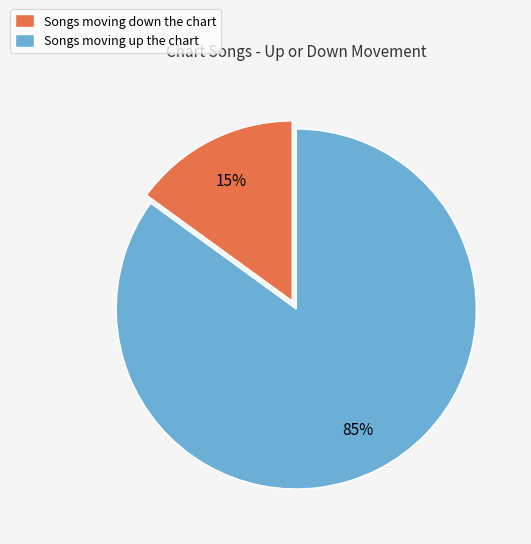

Combined, do Songs moving down the chart and Songs moving up the chart account for over 50%?

Yes